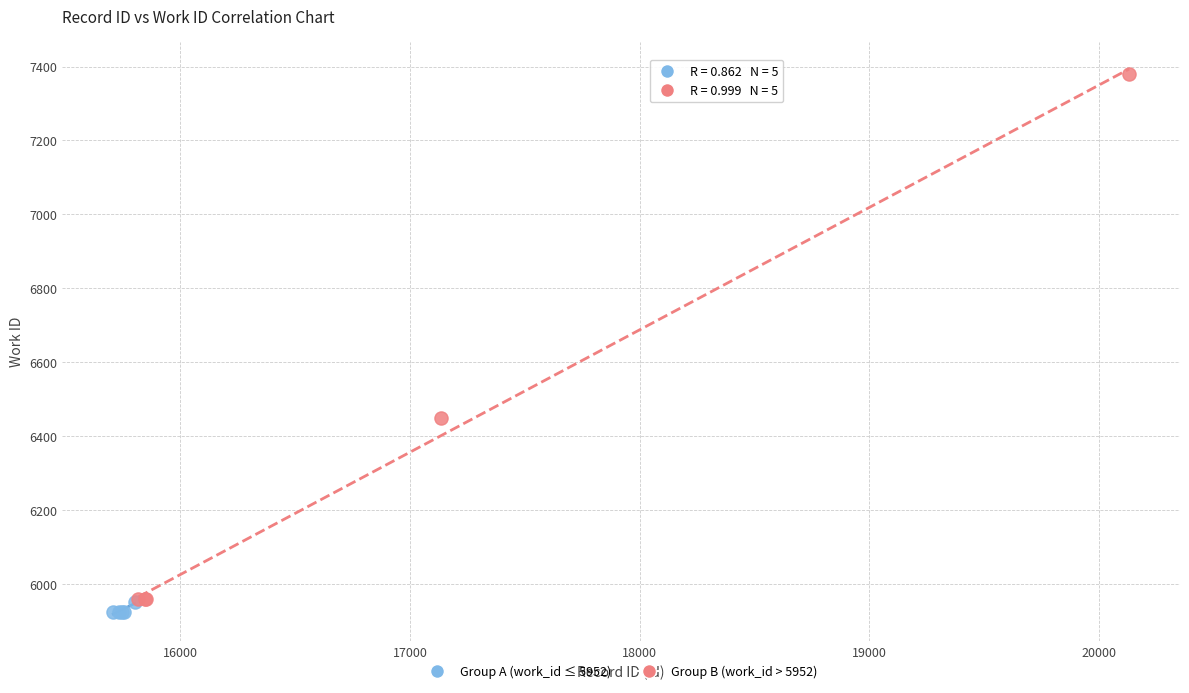

Which series has the widest spread of Y values?

Group B (work_id > 5952)